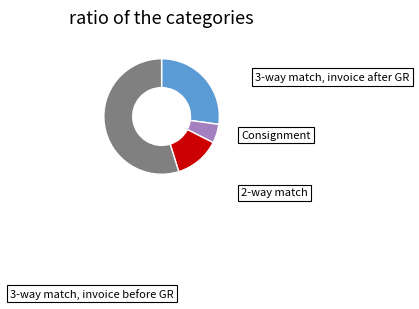

Is there any slice that represents more than half of the pie?

Yes